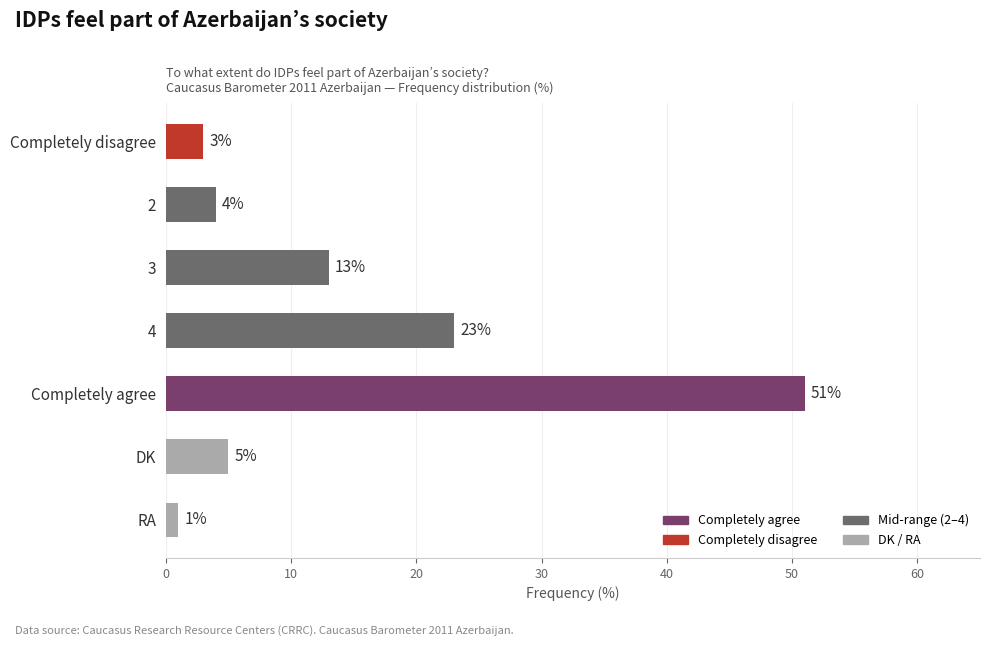

Are the bars grouped side by side (vs. stacked)?

No